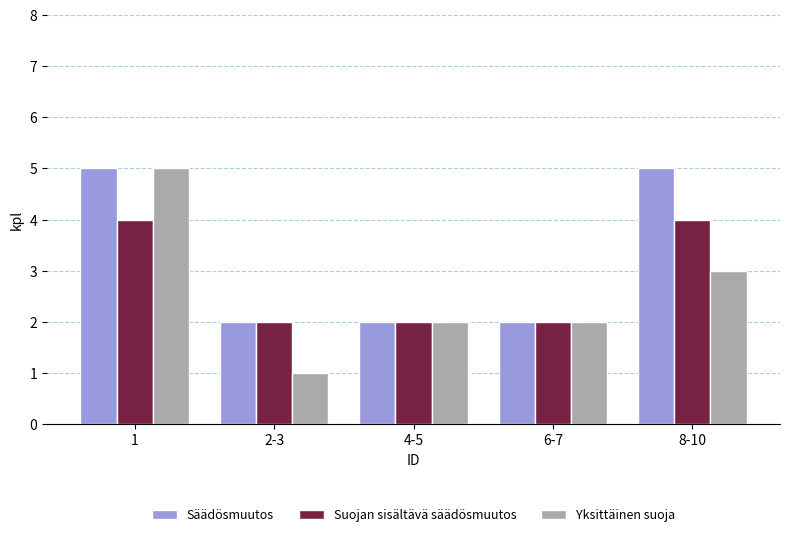

Count the number of categories in the chart.

5